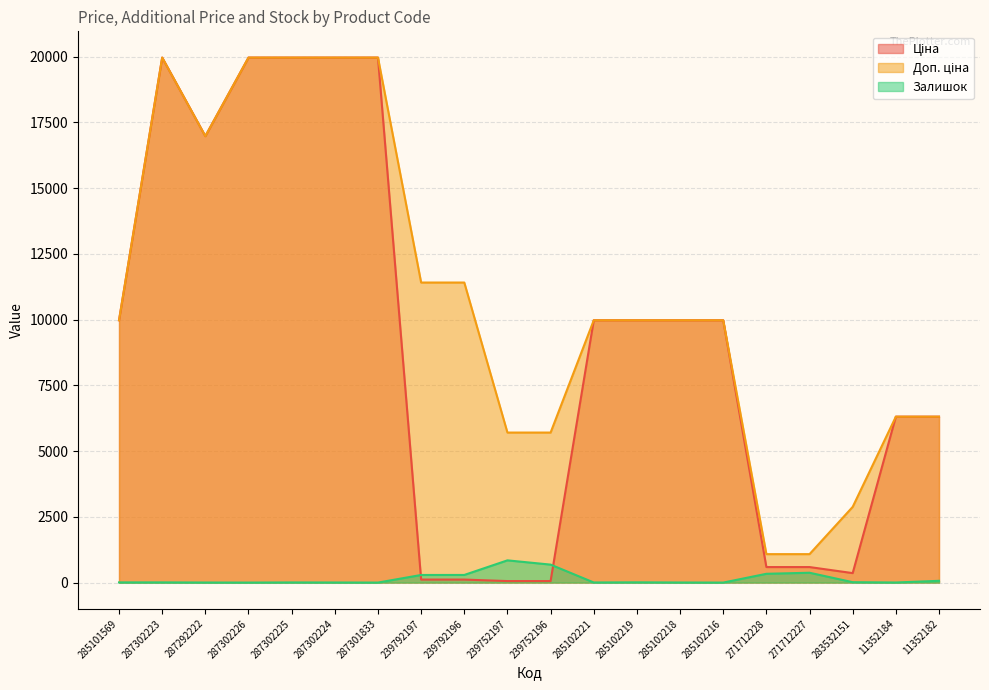

How many lines are shown in the chart?

3